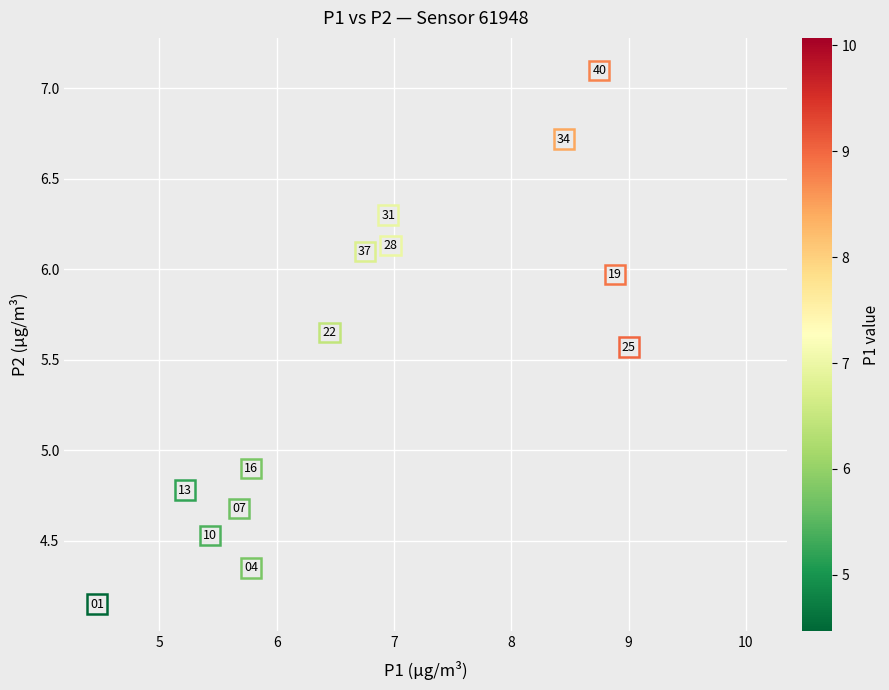

What is the range of X values (max minus min)?

5.6